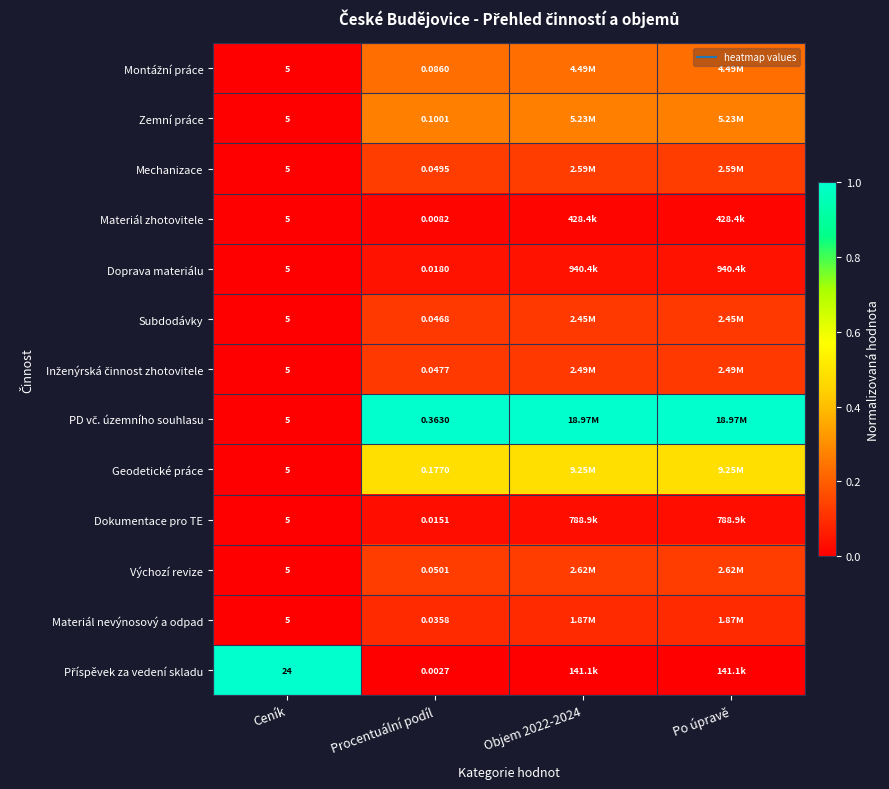

At which label does Mechanizace reach its minimum?

Ceník